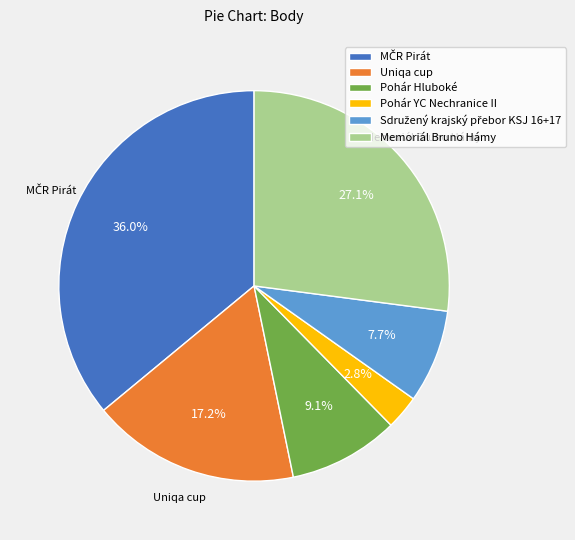

Which category has the smallest portion of the pie?

Pohár YC Nechranice II